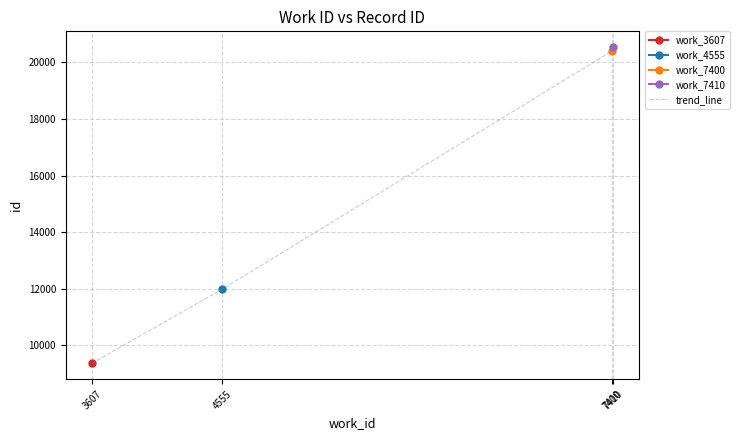

Reading right to left, extract all data points from this chart.

7410=20543	7400=20402	4555=11971	3607=9356